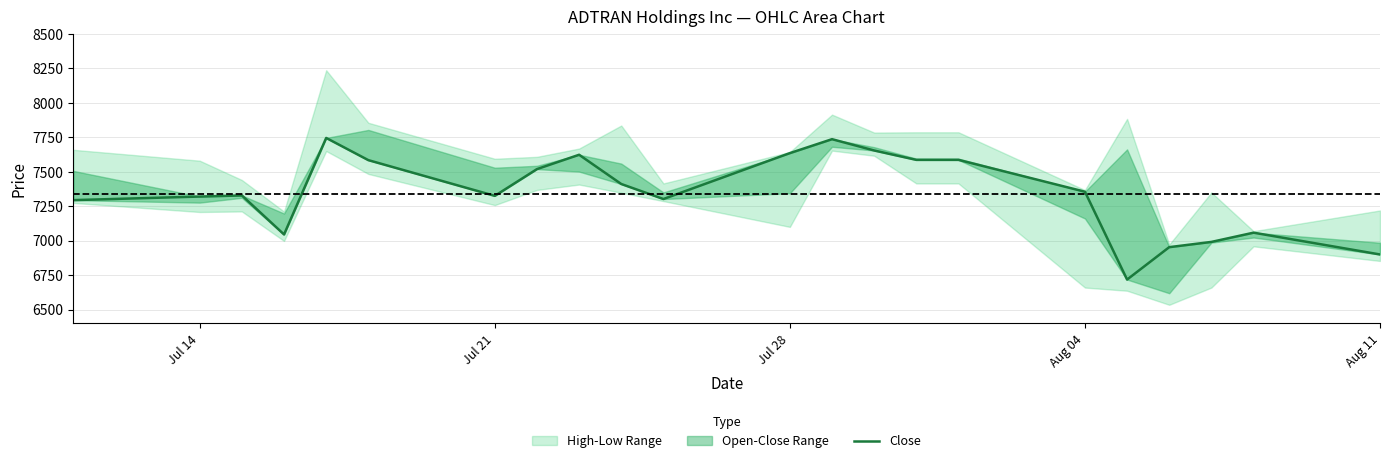

How many data points are above 7355?

10